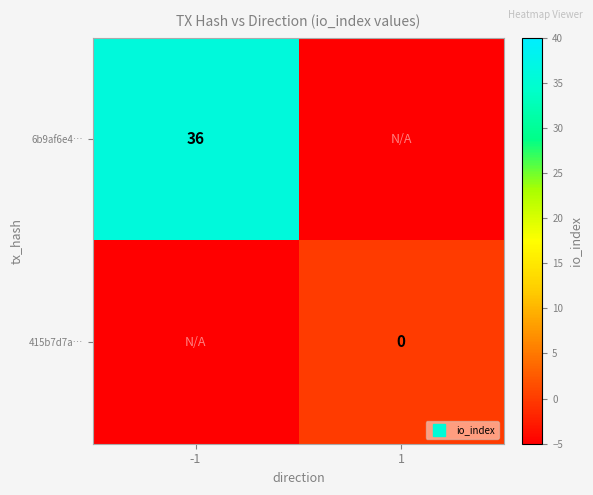

What is the minimum value shown in the chart?

-5